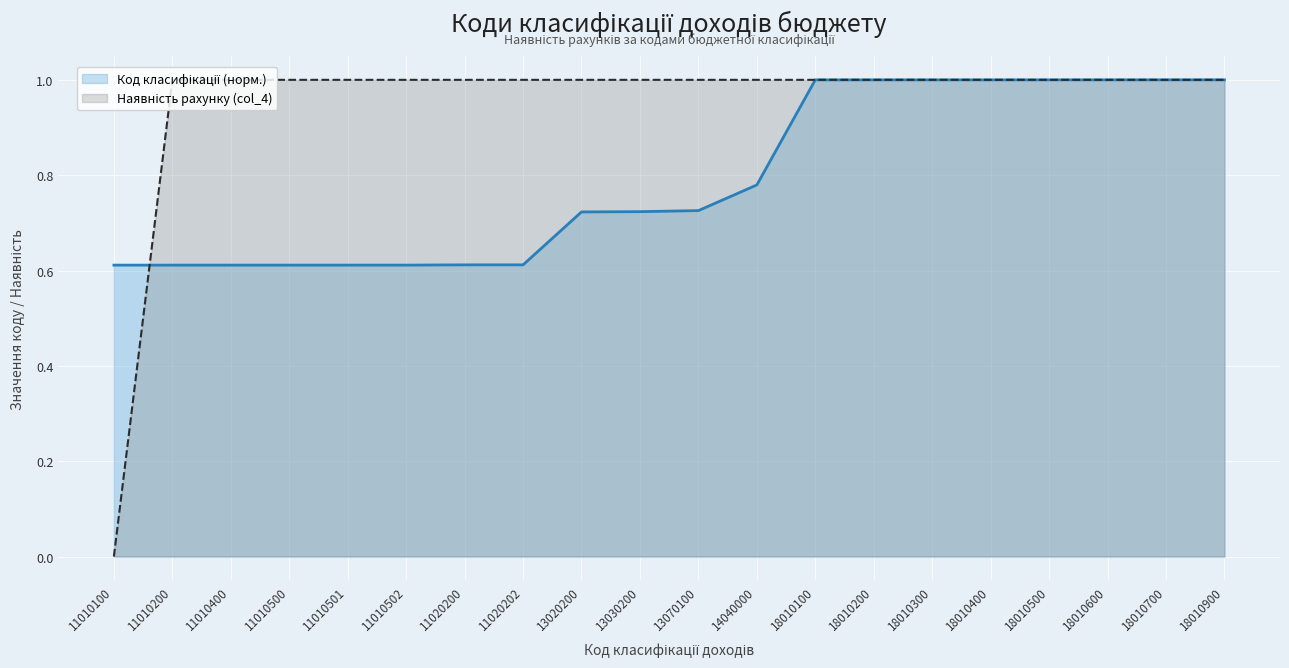

What is the value of the Код класифікації доходів бюджету point at the 1st from the left?

0.6